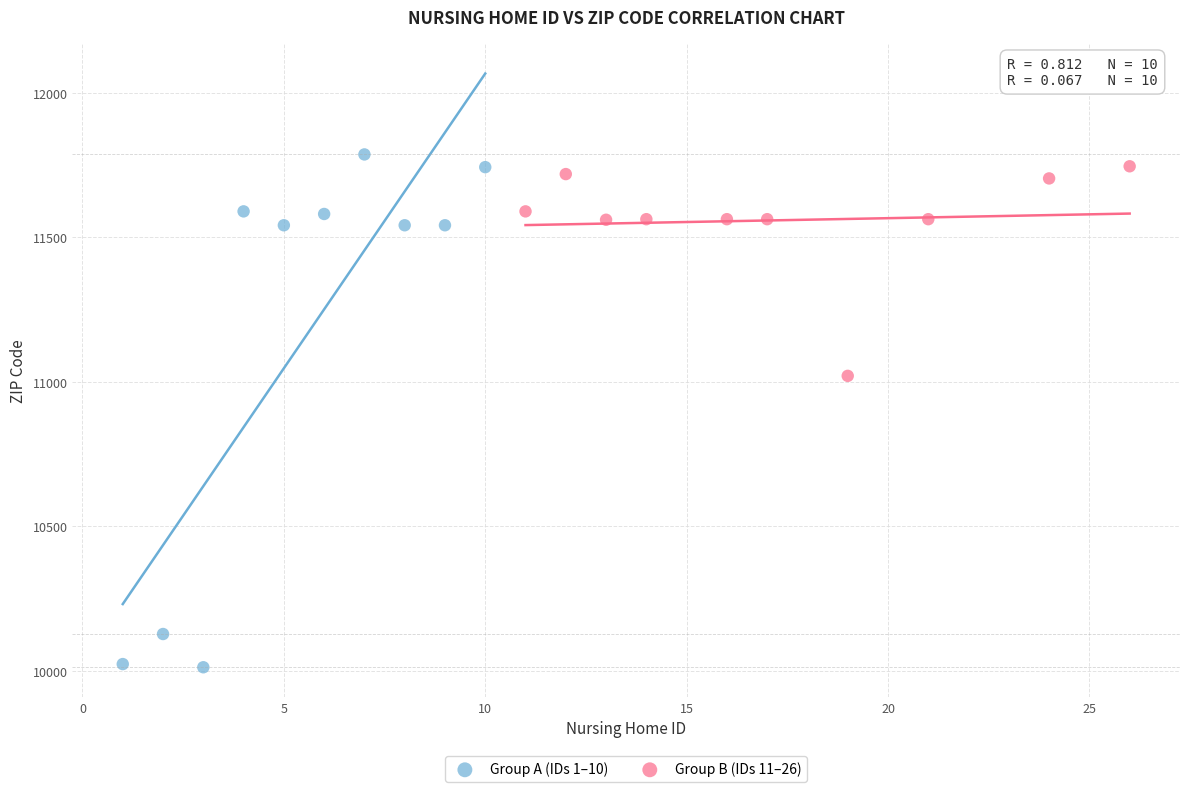

Which series contains the lowest Y value?

Group A (IDs 1–10)